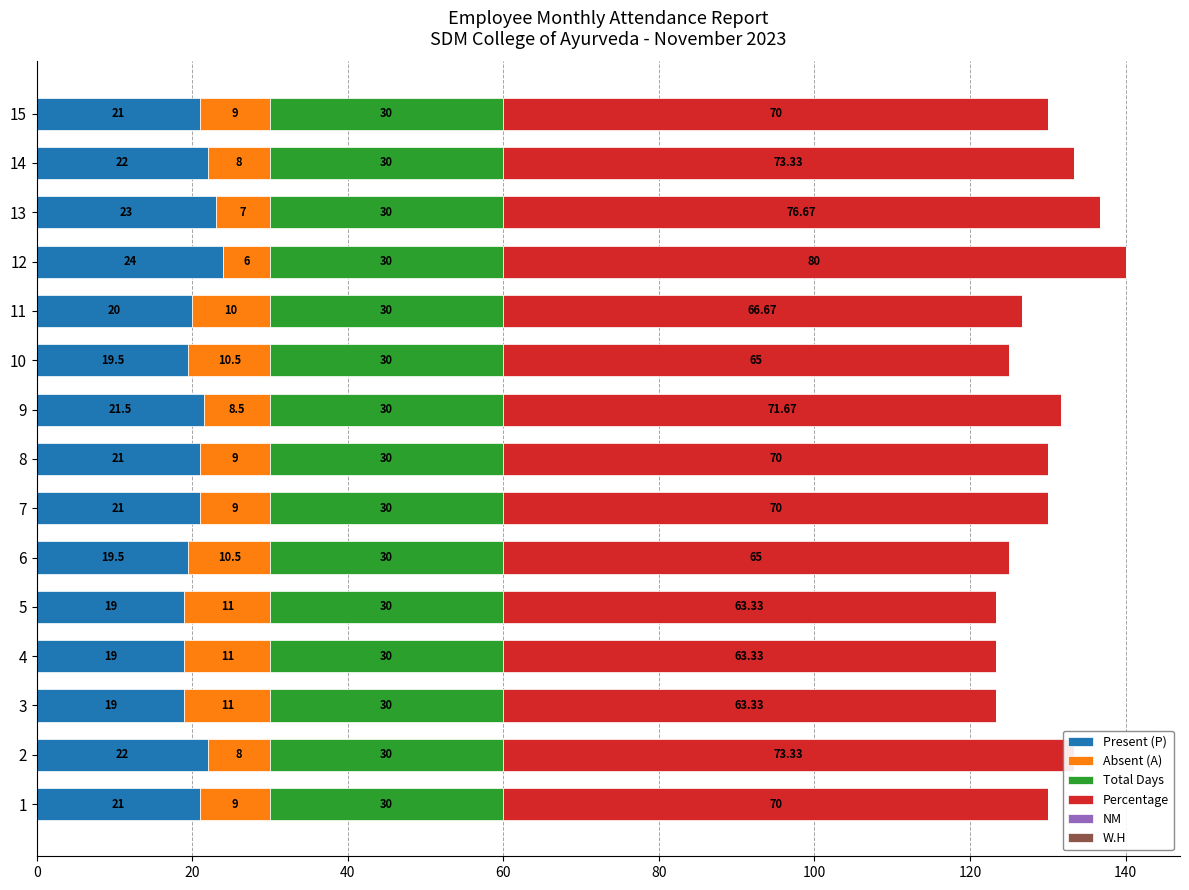

At which category is the sum across all series the highest?

12